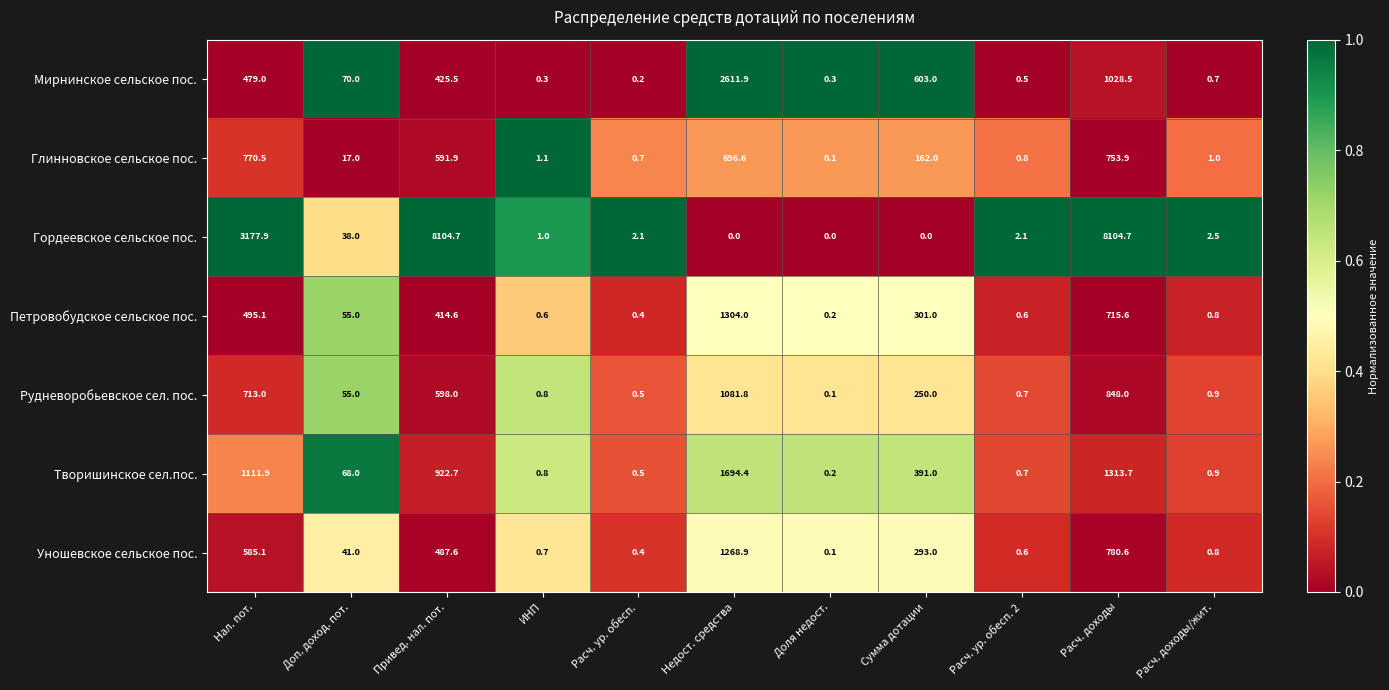

What is the difference between the maximum and minimum values in the Петровобудское сельское пос. series?

1303.8